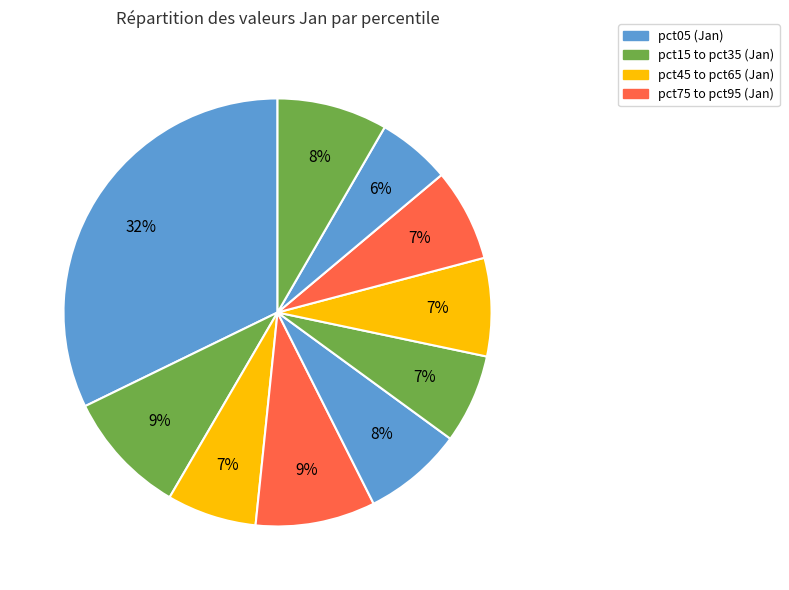

Count the number of slices in the pie.

10